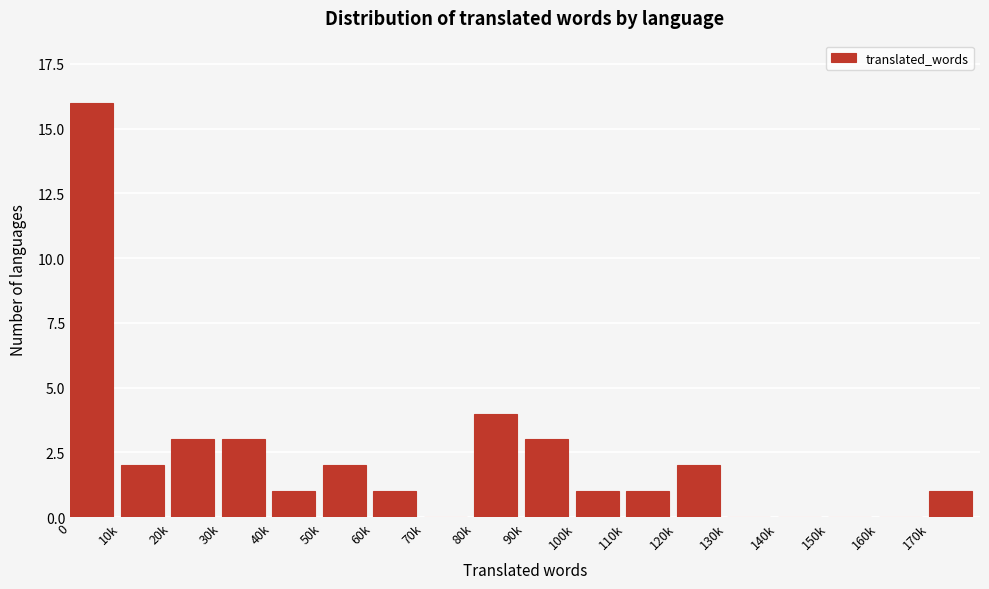

Reading right to left, extract all data points from this chart.

170k=1	160k=0	150k=0	140k=0	130k=0	120k=2	110k=1	100k=1	90k=3	80k=4	70k=0	60k=1	50k=2	40k=1	30k=3	20k=3	10k=2	0=16